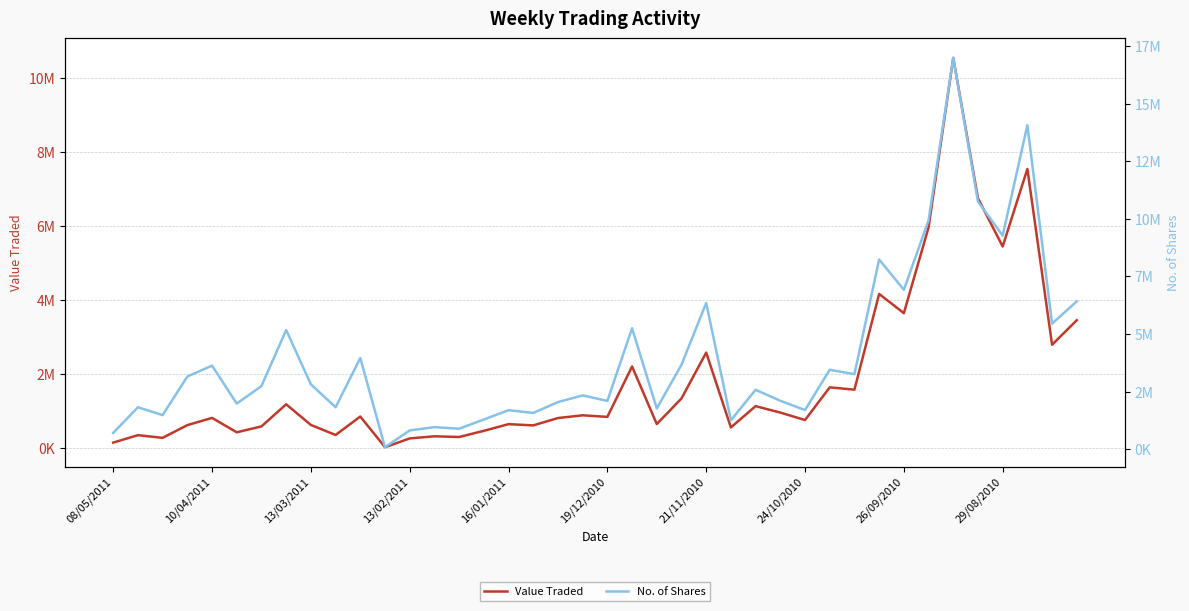

What is the difference between the Value Traded values at 34 and 19/12/2010?

10106988